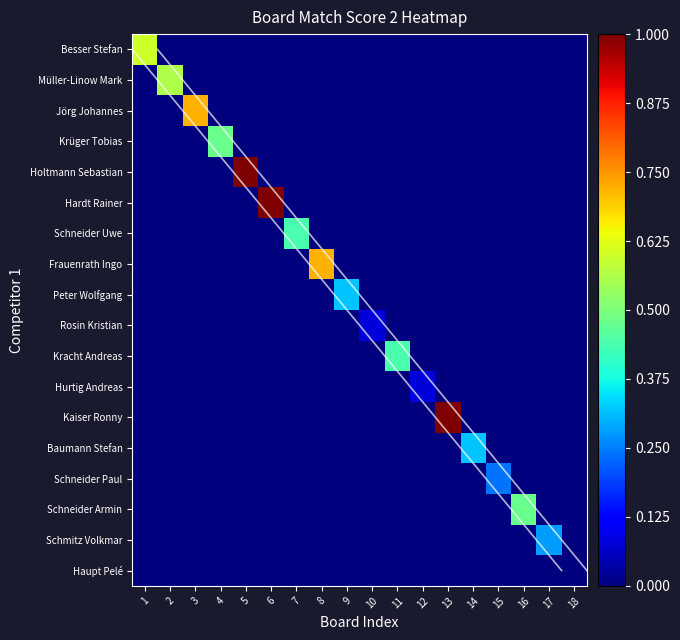

What is the maximum value for Peter Wolfgang?

0.3